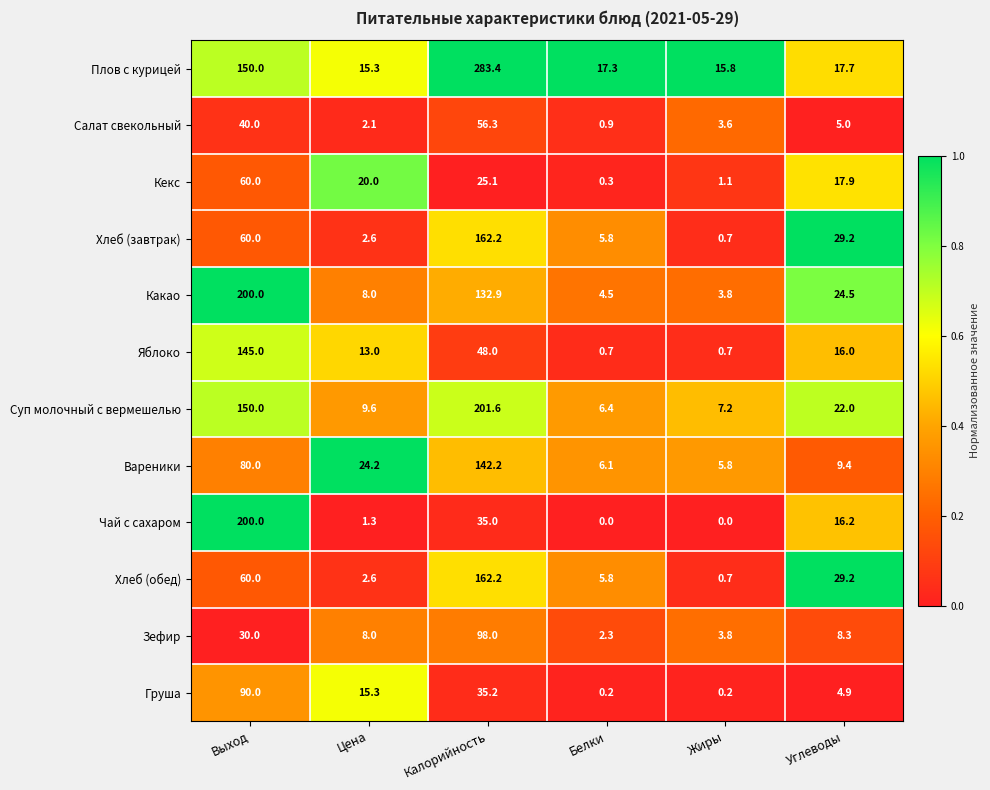

What is the total value across all series at Углеводы?

200.3